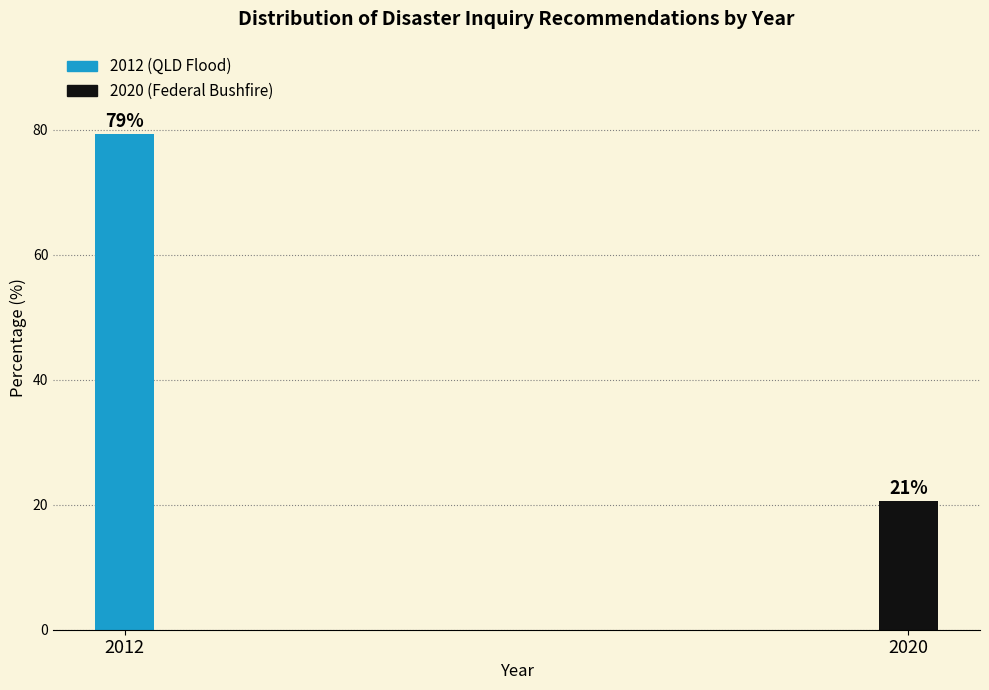

What is the smallest value displayed?

20.6